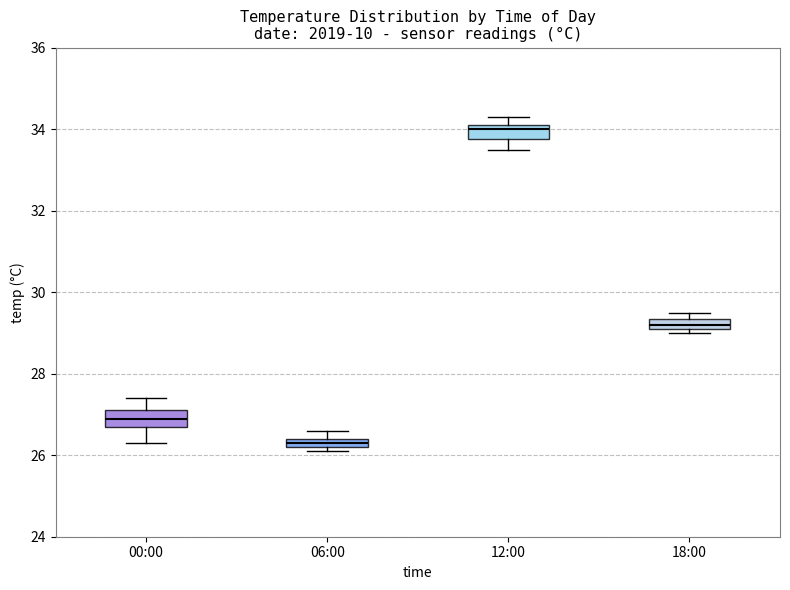

Where is the lower edge of the box for 12:00 on the y-axis? The values are not printed on the chart, so give them approximately, as read against the axis.

33.8